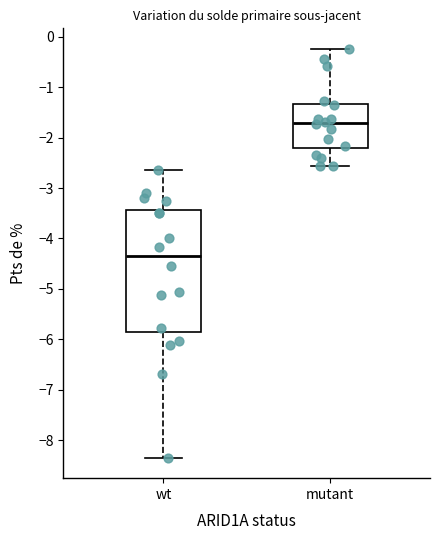

Comparing the boxes themselves (not the whiskers), which one is the tallest?

wt